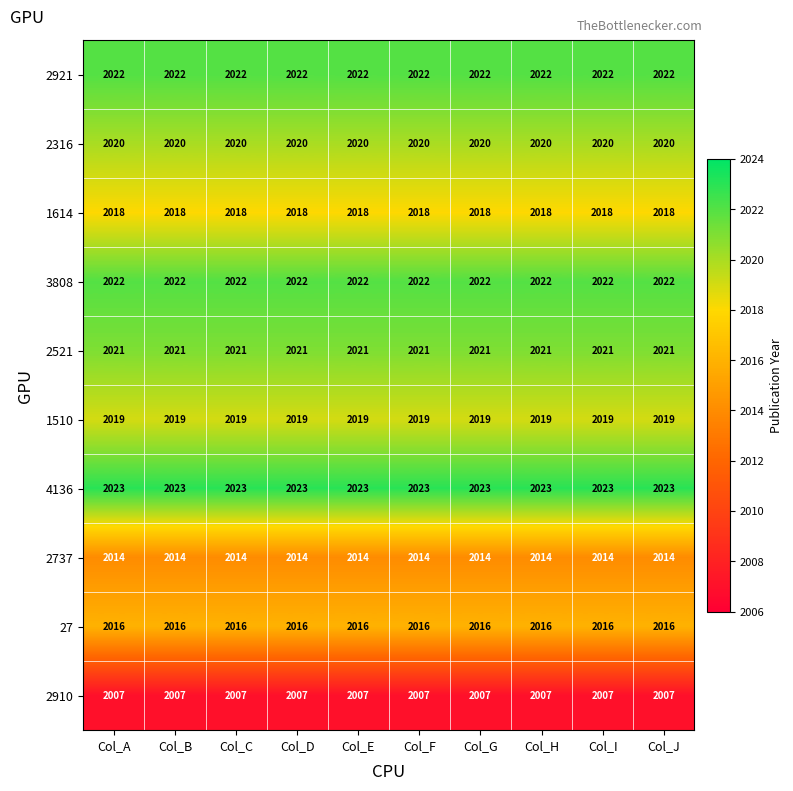

The value of 3808 at Col_C is 2022. True or false?

True